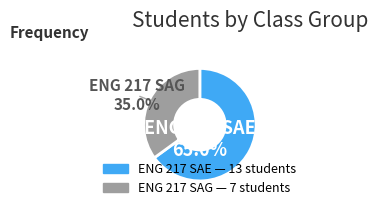

Does any single category account for the majority?

Yes